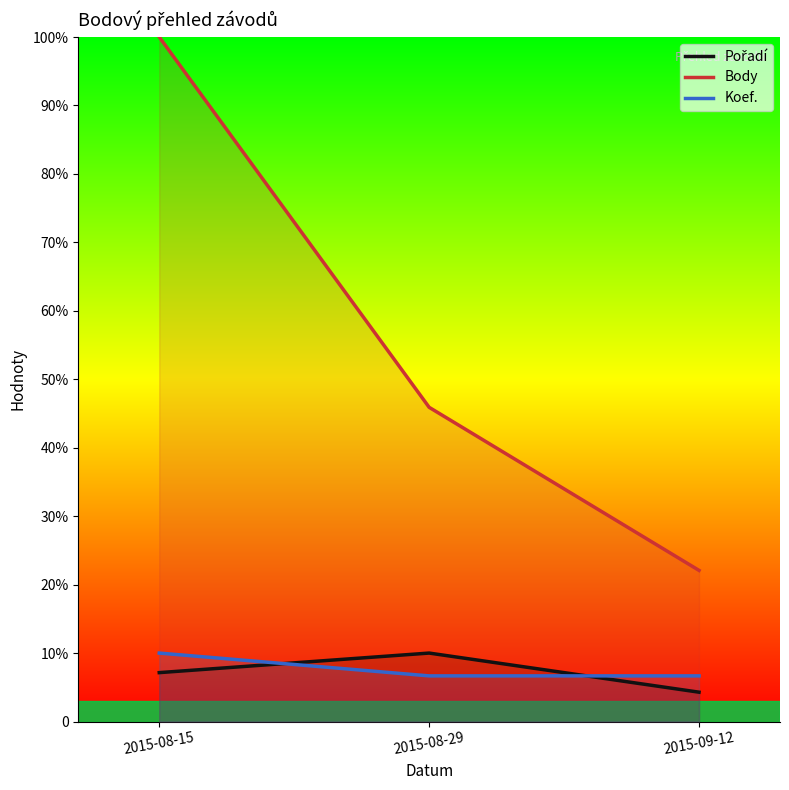

List the series in order of their peak value, highest first.

Body, Pořadí, Koef.